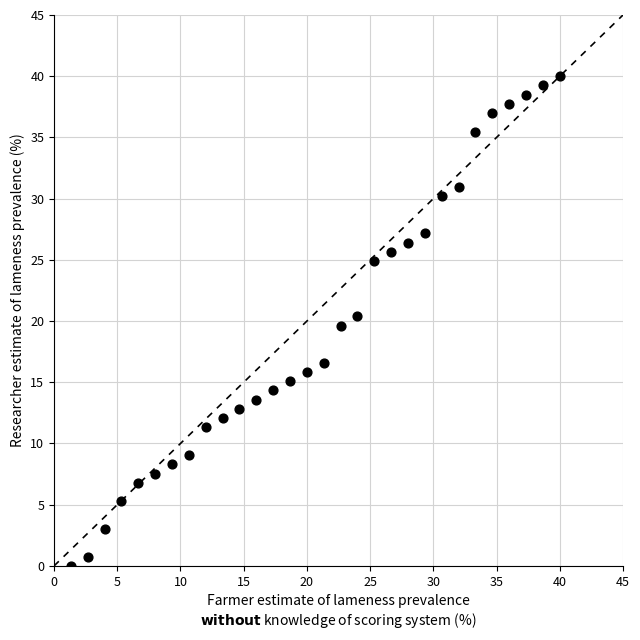

What is the range of X values (max minus min)?

38.7